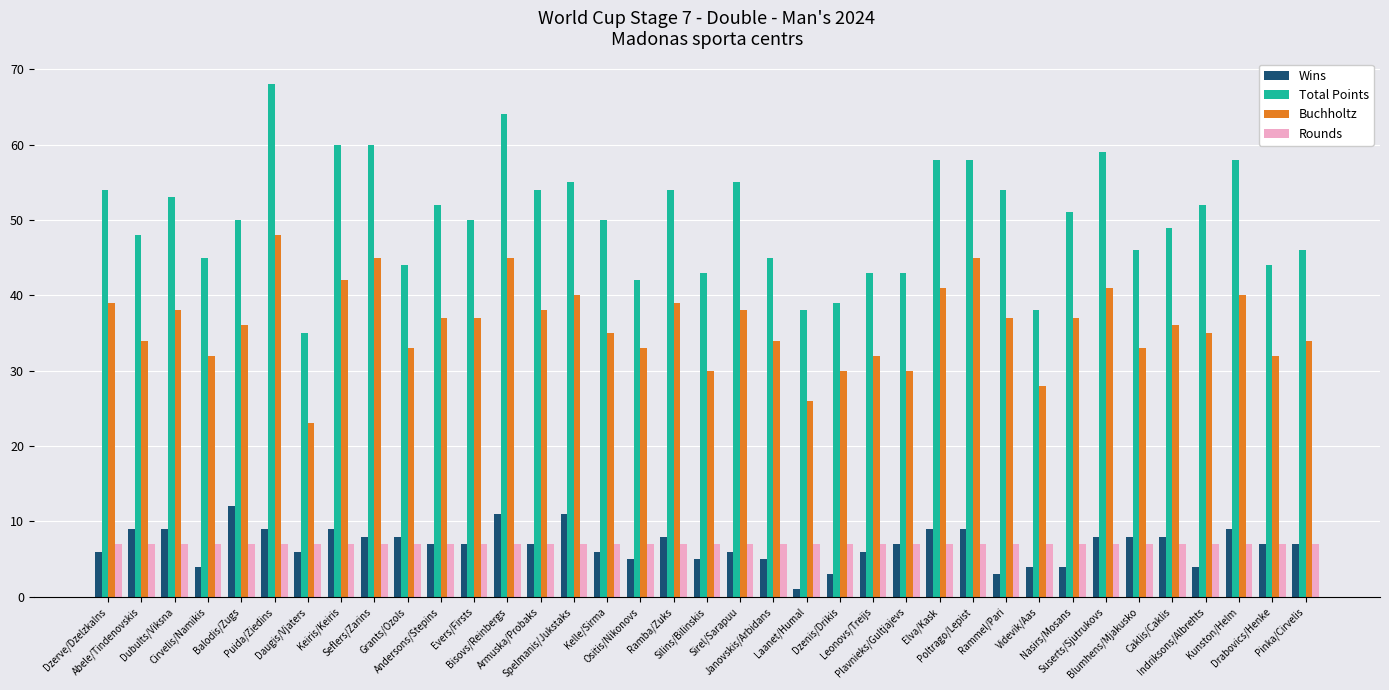

What is the sum of all Buchholtz values?

1333